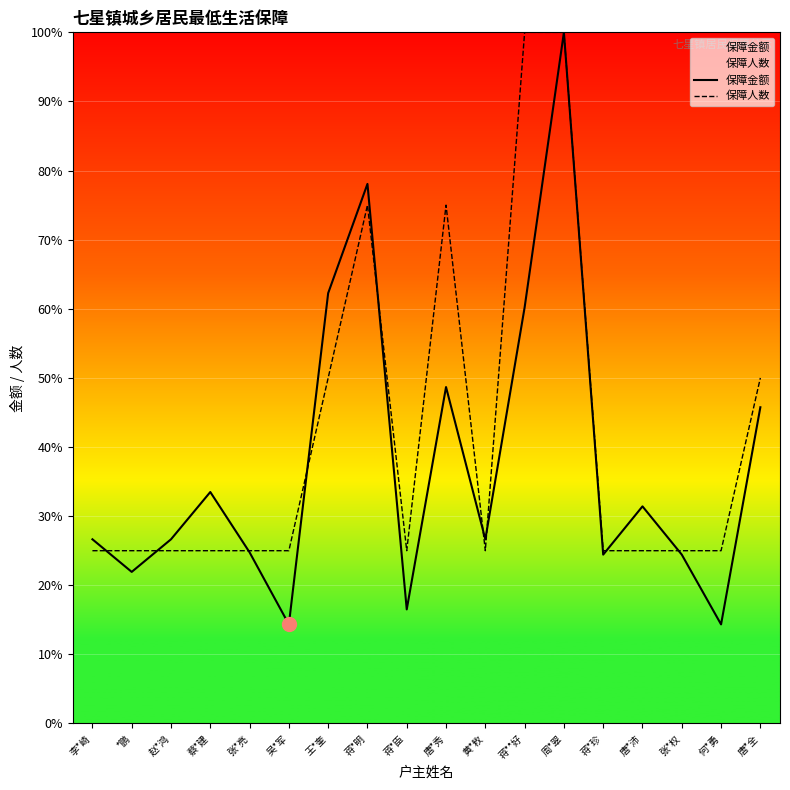

Reading left to right, extract all data points from this chart.

保障金额: 李*崎=26.7	*鹏=21.9	赵*鸿=26.7	蔡*建=33.5	张*亮=24.8	吴*军=14.3	王*奎=62.3	蒋*明=78.1	蒋*臣=16.5	唐*秀=48.7	黄*敉=26.7	蒋**好=60.2	周*翠=100.0	蒋*珍=24.4	唐*沛=31.4	张*权=24.4	何*勇=14.3	唐*全=45.8
保障人数: 李*崎=25.0	*鹏=25.0	赵*鸿=25.0	蔡*建=25.0	张*亮=25.0	吴*军=25.0	王*奎=50.0	蒋*明=75.0	蒋*臣=25.0	唐*秀=75.0	黄*敉=25.0	蒋**好=100.0	周*翠=100.0	蒋*珍=25.0	唐*沛=25.0	张*权=25.0	何*勇=25.0	唐*全=50.0